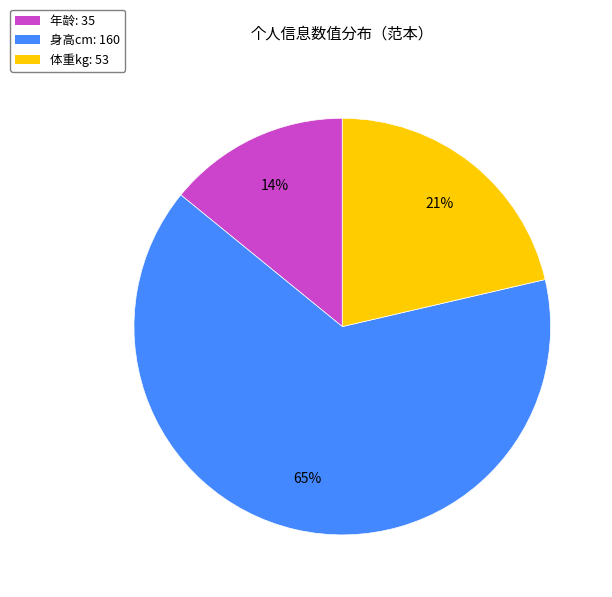

What is the ratio of the value at 体重kg to the value at 年龄?

1.5